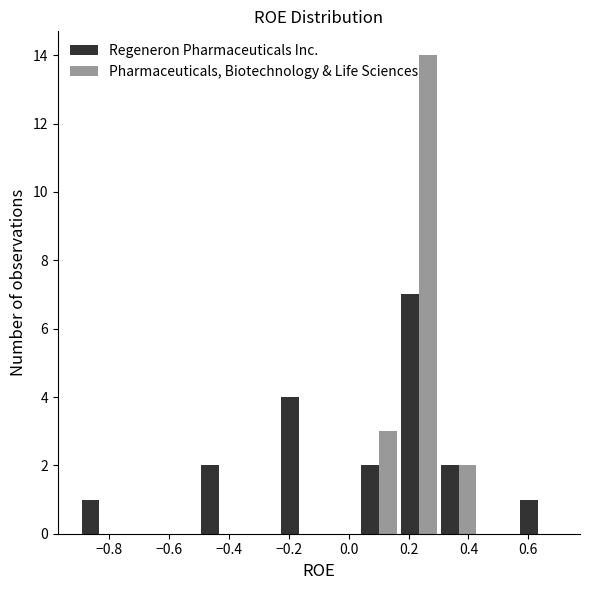

In the Pharmaceuticals, Biotechnology & Life Sciences series, which range on the x-axis has the tallest bar?

0.16 to 0.30